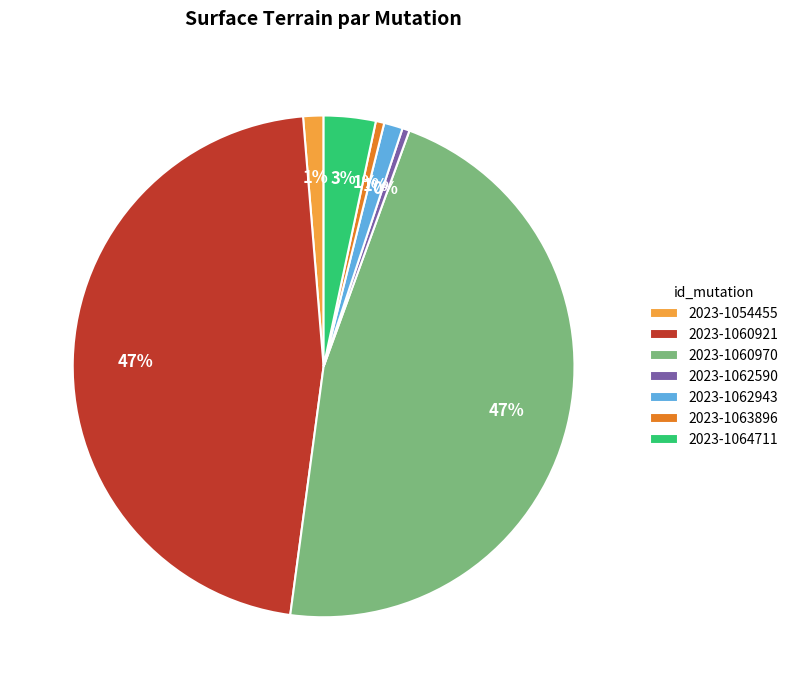

To the nearest percent, what percentage of the pie is 2023-1063896?

1%